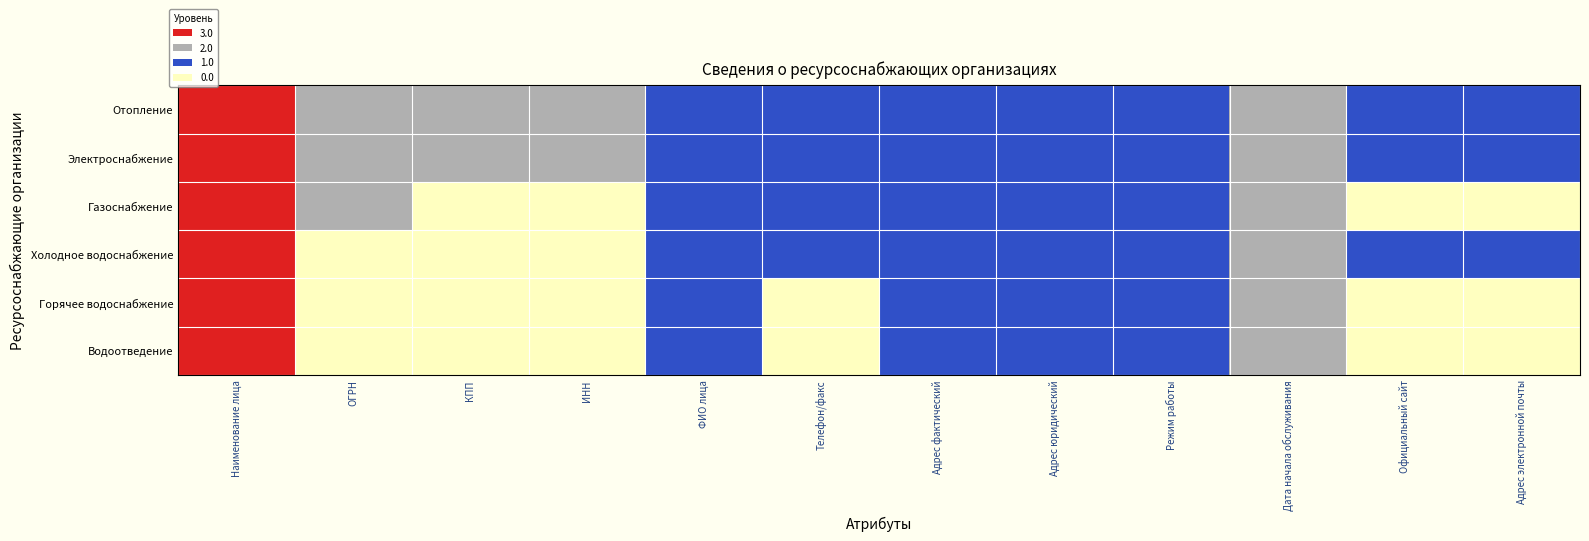

Rank the series at Наименование лица from lowest to highest value.

Отопление, Электроснабжение, Газоснабжение, Холодное водоснабжение, Горячее водоснабжение, Водоотведение